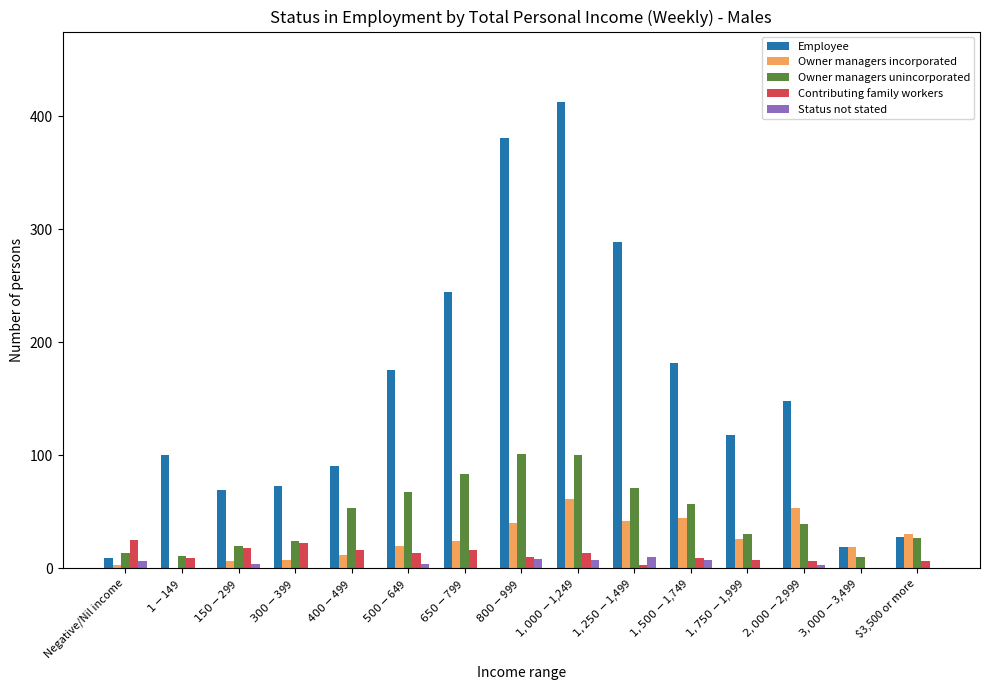

What is the highest value of the Owner managers incorporated series?

61